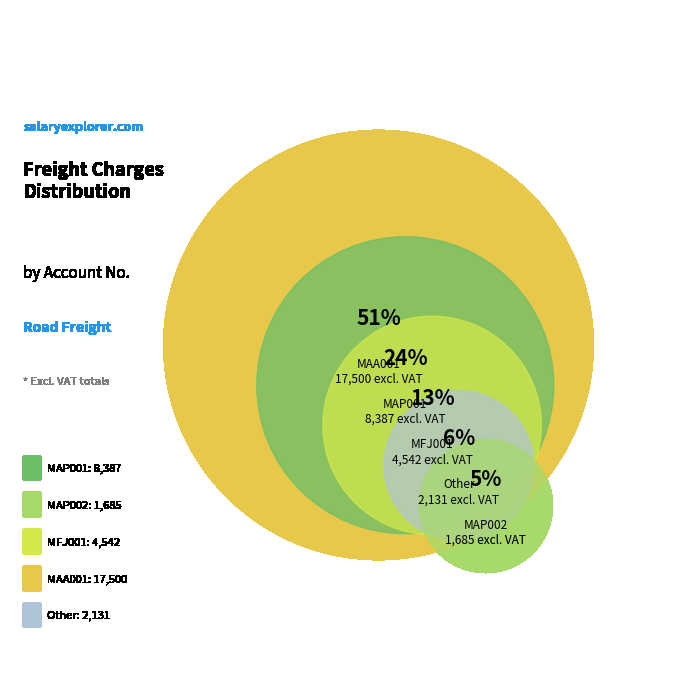

Is MAA001 the majority of the pie?

Yes